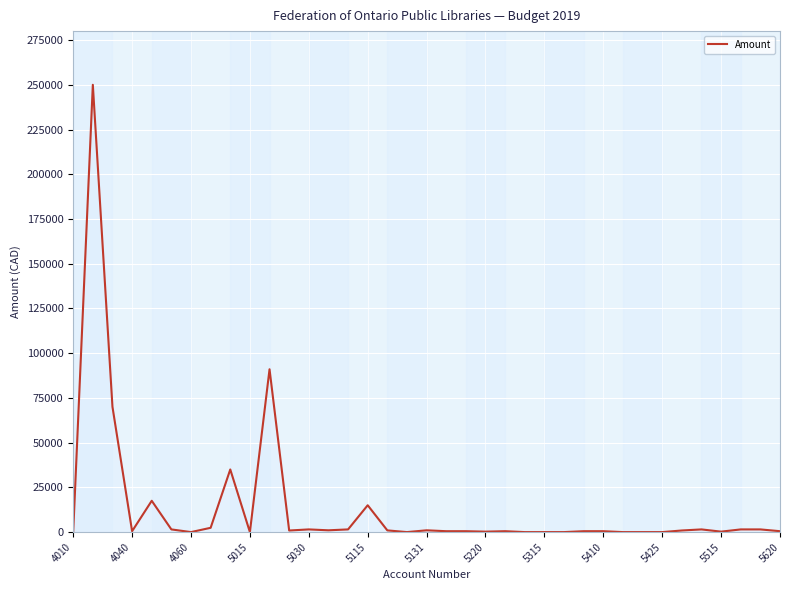

What is the difference between the maximum and minimum values?

250000